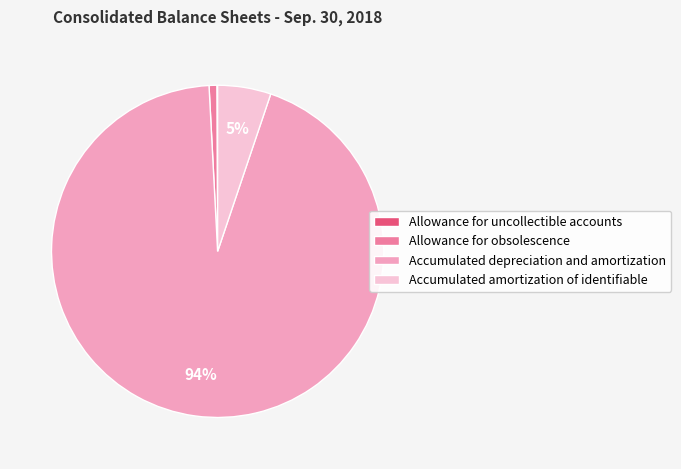

Is there any slice that represents more than half of the pie?

Yes